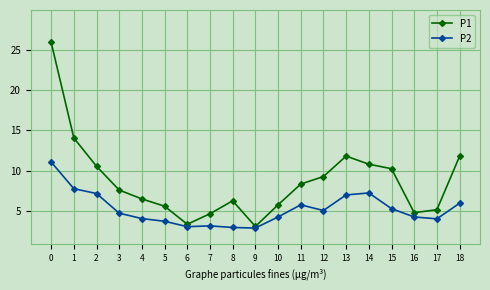

The value of P2 at 0 is 3.8. True or false?

False